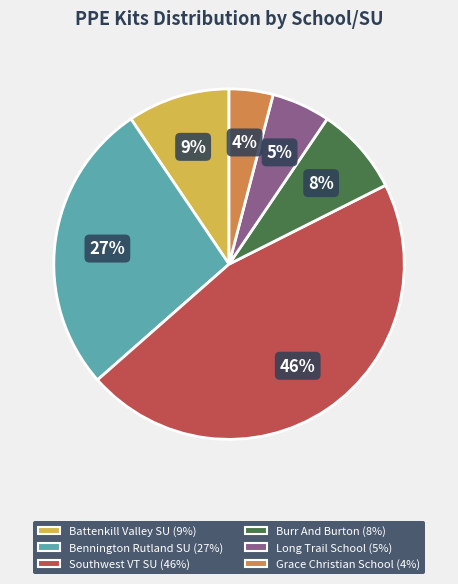

Which has a higher value, Southwest VT SU or Long Trail School?

Southwest VT SU